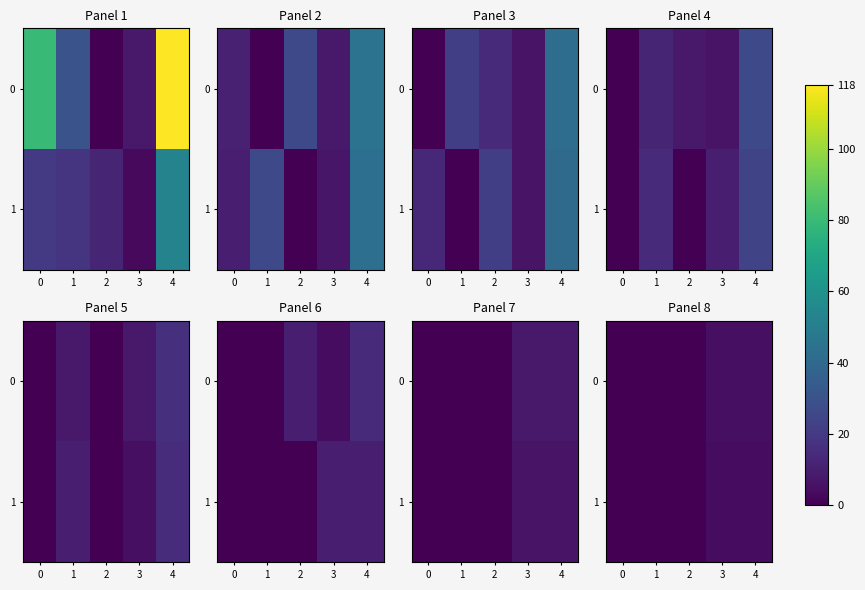

Is it true that 0 equals 3 at 2?

False